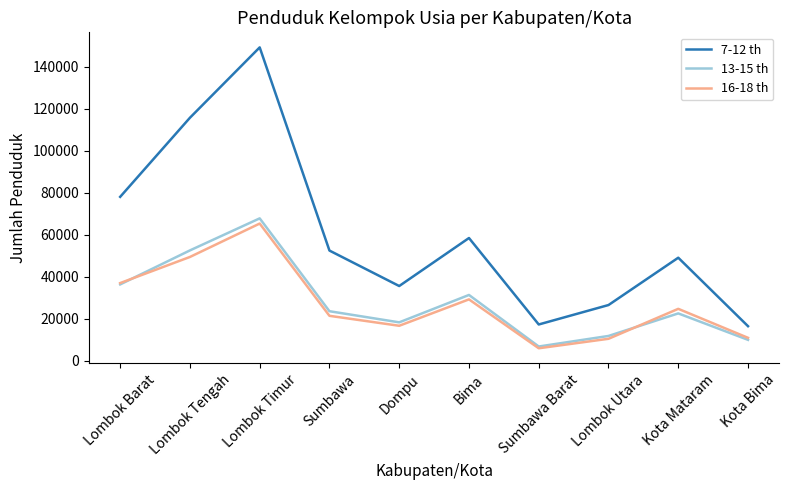

What is the difference between the 7-12 th values at Sumbawa Barat and Bima?

41191